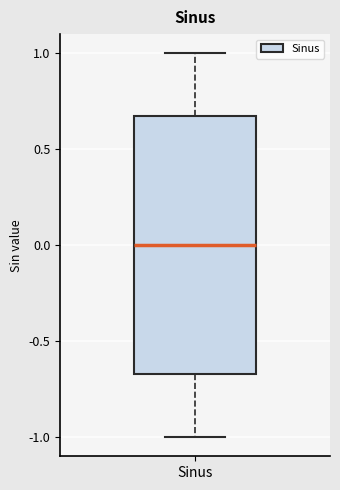

Transcribe this box plot: give where the median line is, the range the box spans, and where the two whiskers end, as read against the y-axis. The values are not printed on the chart, so give them approximately, as read against the axis.

median 0.00, box -0.65 to 0.65, whiskers -1.00 to 1.00